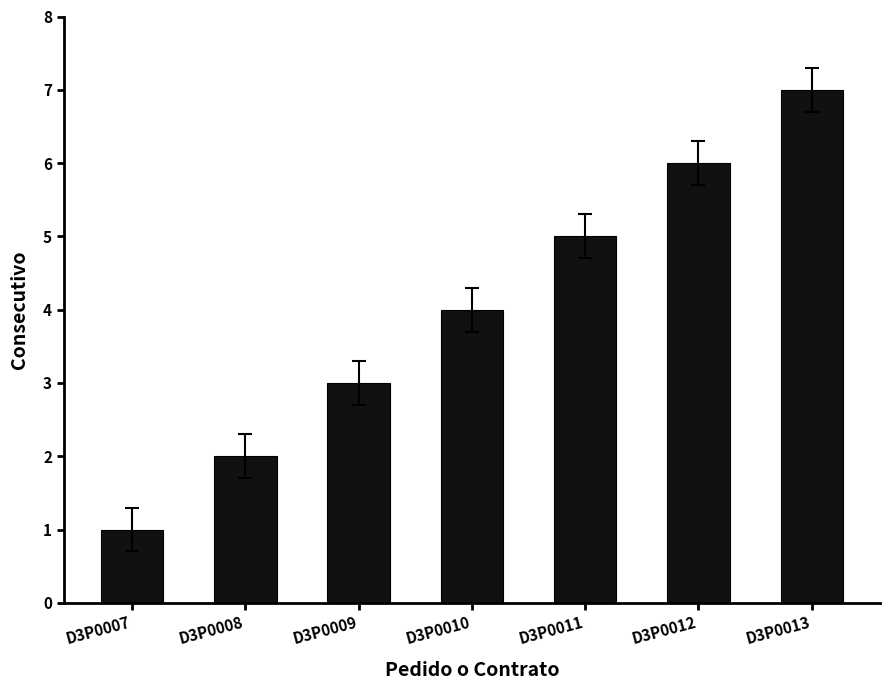

What is the value of the 6th bar from the left?

6